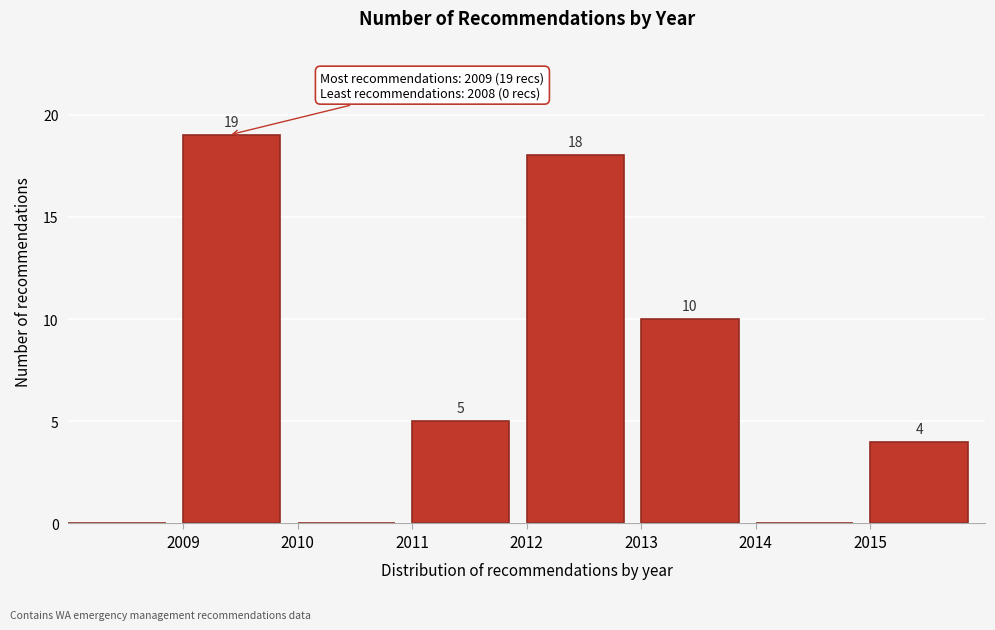

Which range on the x-axis has the tallest bar?

2009 to 2010